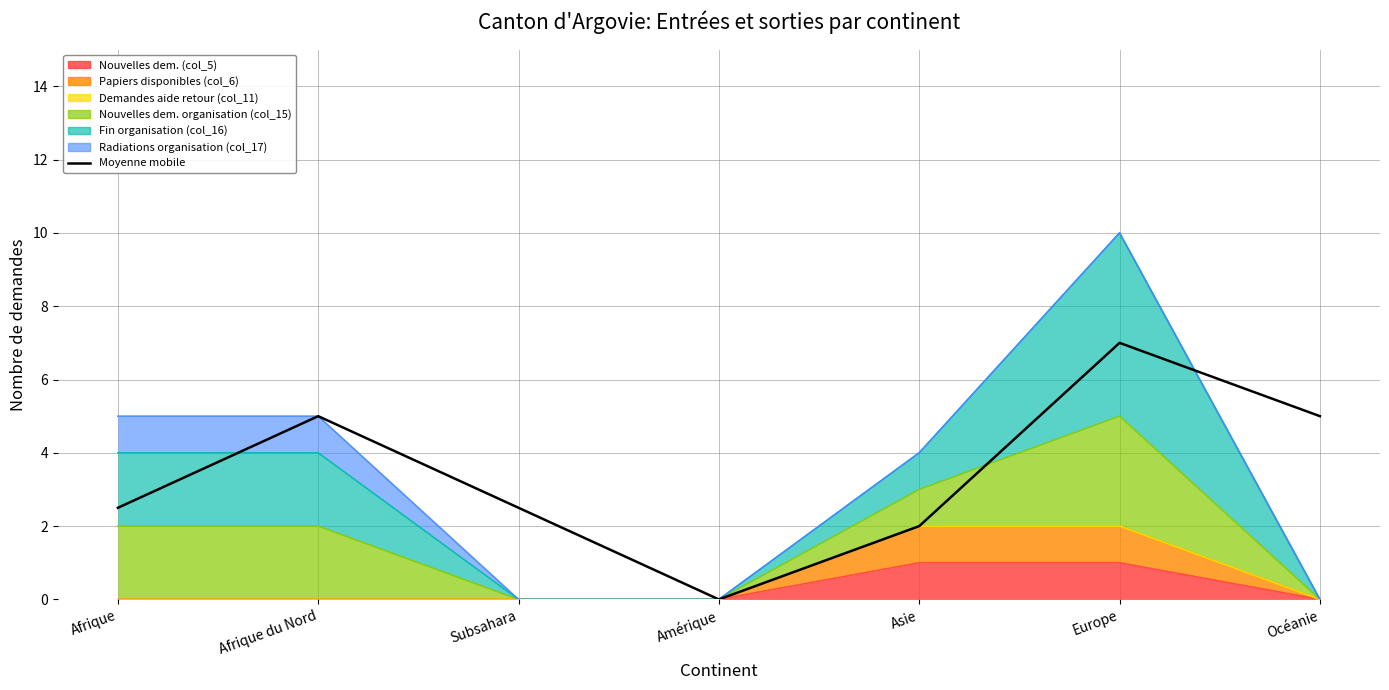

What is the label of the 2nd point from the right?

Europe